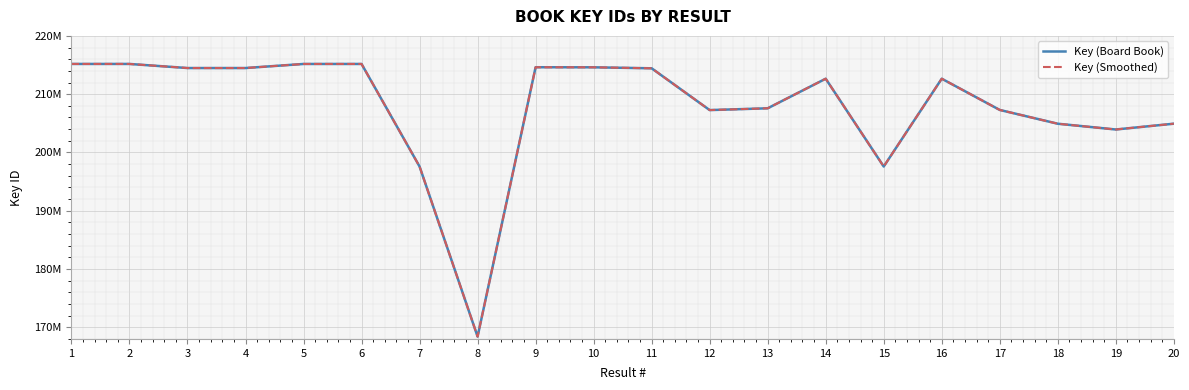

What is the average value of the Key (Smoothed) series?

207909418